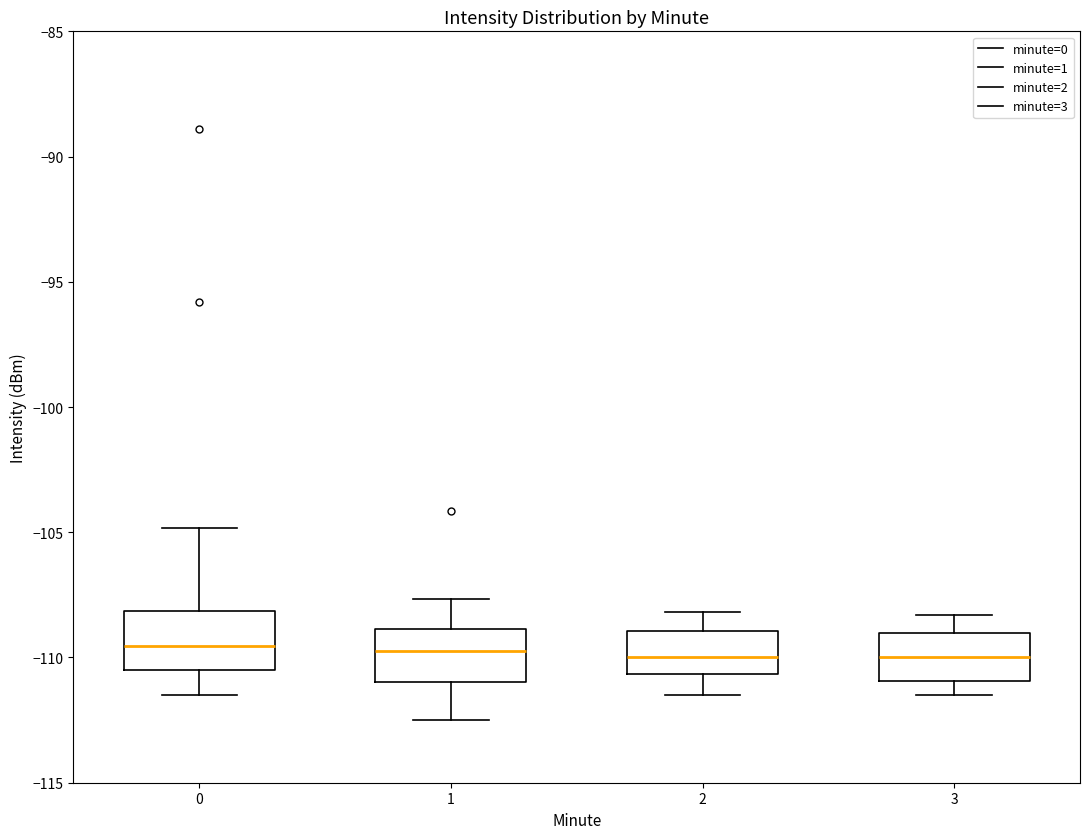

Reading left to right, read every box against the y-axis: the position of its median line, the range the box covers, and the ends of its whiskers. The values are not printed on the chart, so give them approximately, as read against the axis.

0: median -109.5, box -110.5 to -108.0, whiskers -111.5 to -105.0
1: median -110.0, box -111.0 to -109.0, whiskers -112.5 to -107.5
2: median -110.0, box -110.5 to -109.0, whiskers -111.5 to -108.0
3: median -110.0, box -111.0 to -109.0, whiskers -111.5 to -108.5